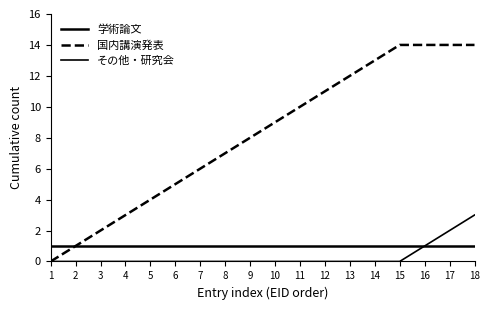

How many lines are shown in the chart?

3